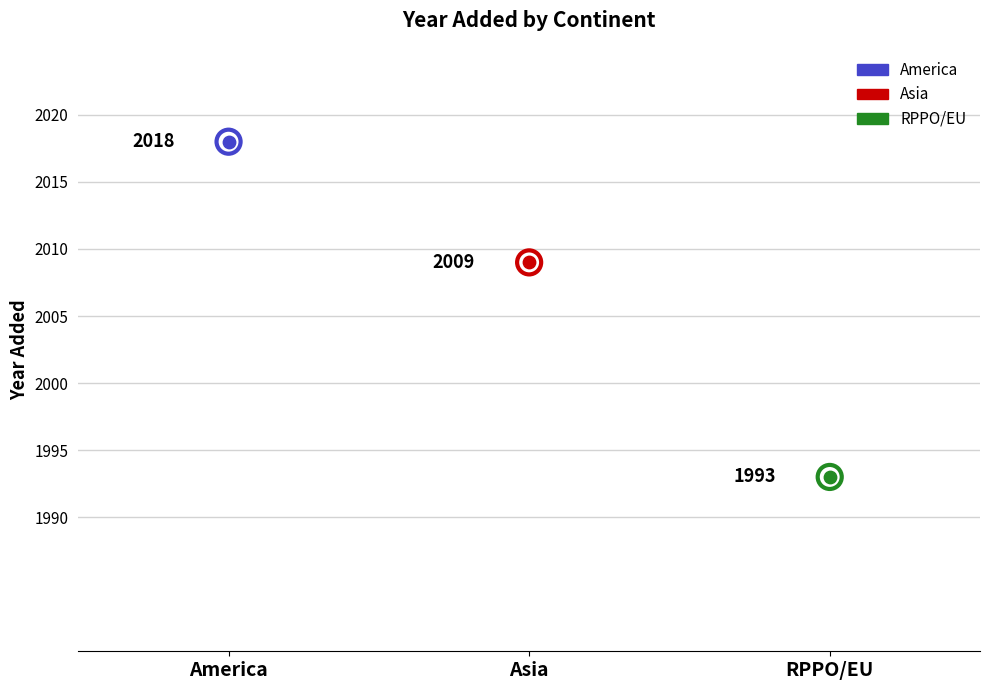

What is the change in value from Asia to RPPO/EU?

-16